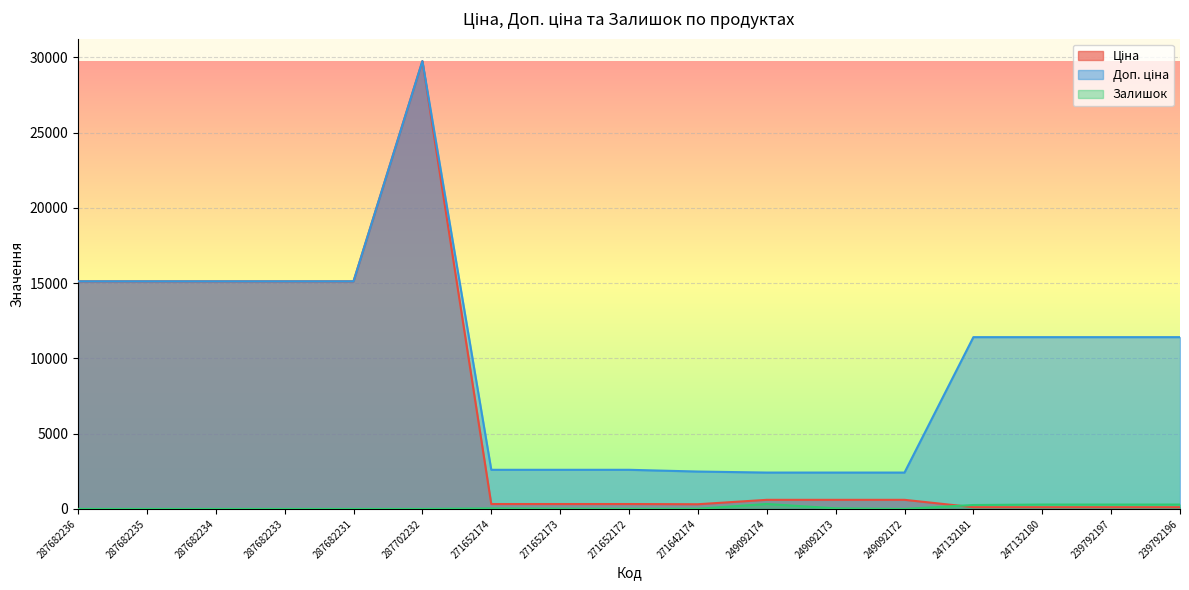

What is the difference between the Доп. ціна values at 239792197 and 271652173?

8811.7